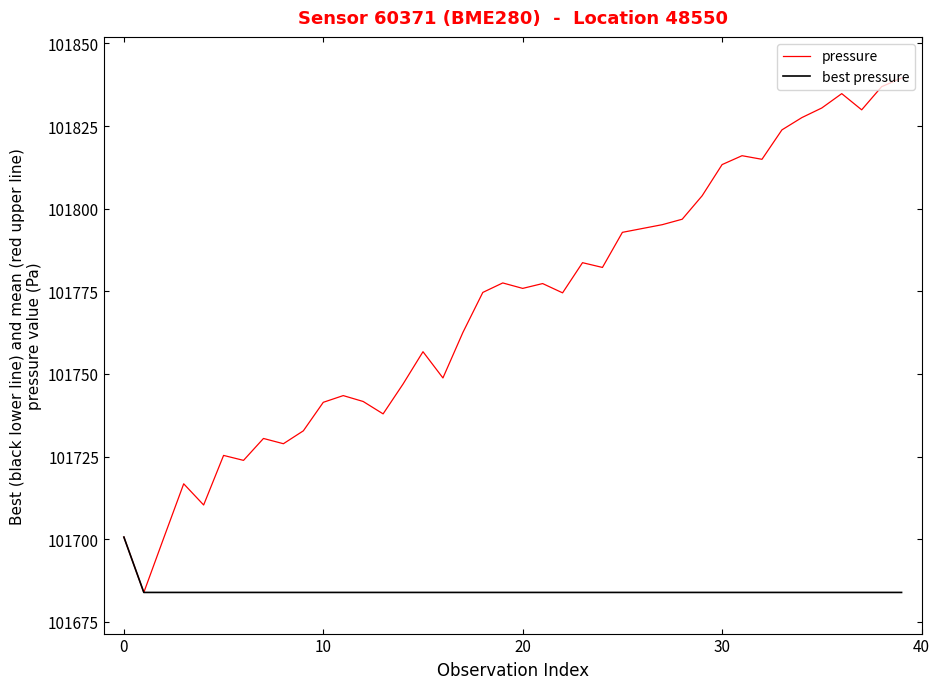

What is the average value of the best pressure series?

101684.3